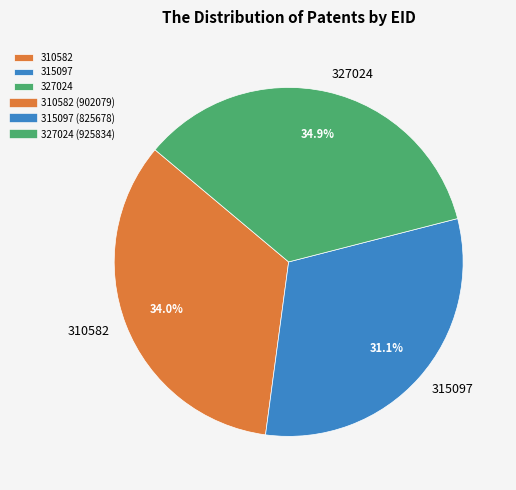

The 310582 slice represents 34% of the pie. True or false?

True